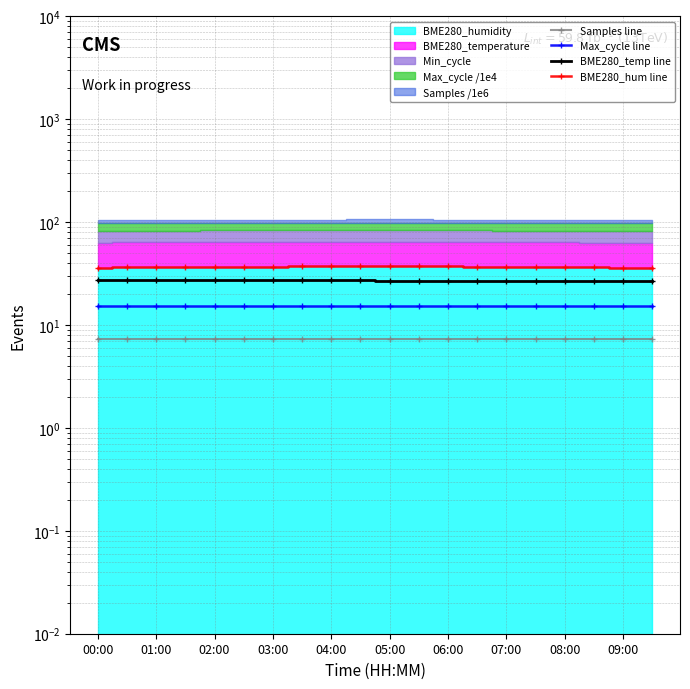

What is the greatest value displayed?

37.6